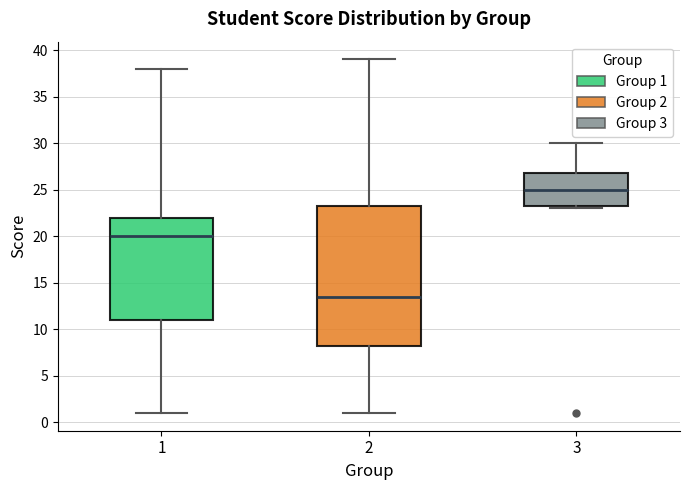

Which box is the tallest, from its lower edge to its upper edge?

2